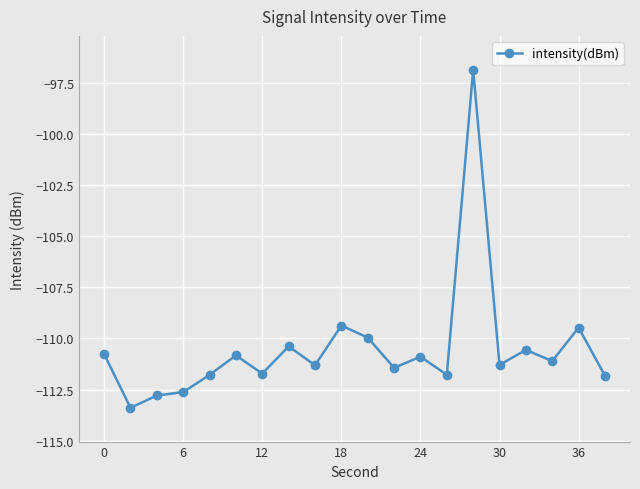

How many points are lower than both their immediate neighbors (excluding endpoints)?

7